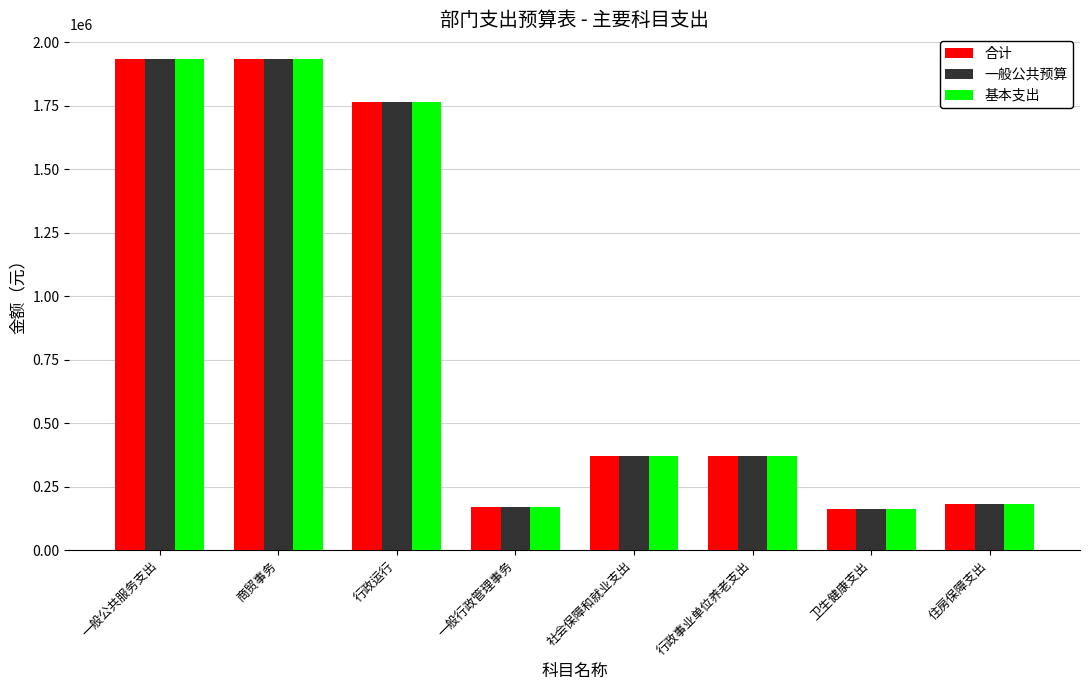

How many values in the 一般公共预算 series exceed 371836?

5